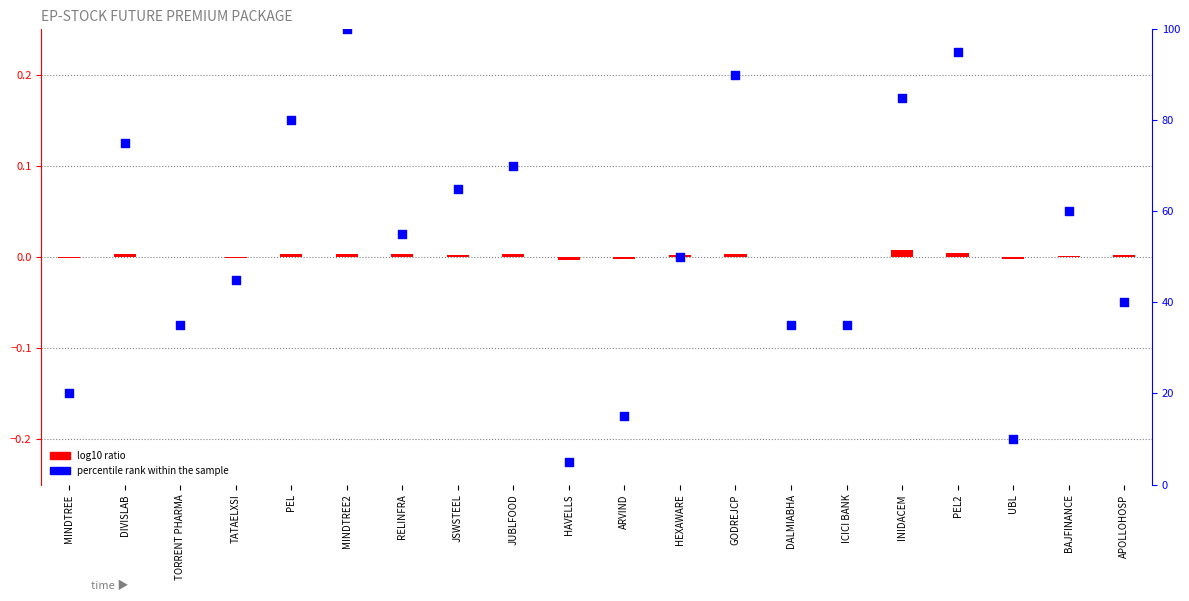

At how many categories does at least one series exceed 5?

19